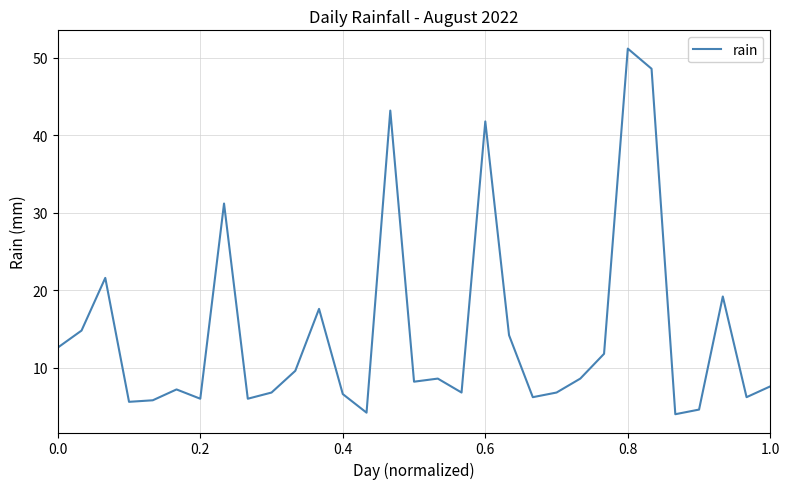

What is the maximum value shown in the chart?

51.2